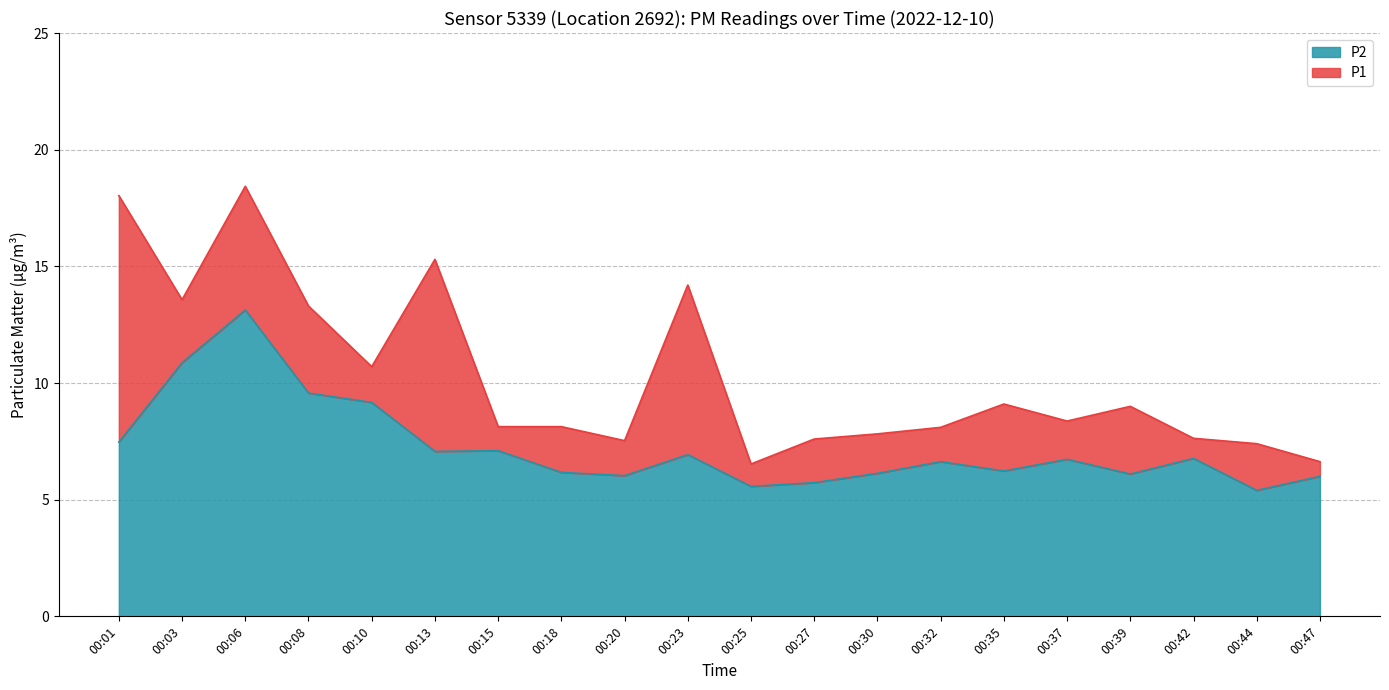

Count the number of categories in the chart.

20